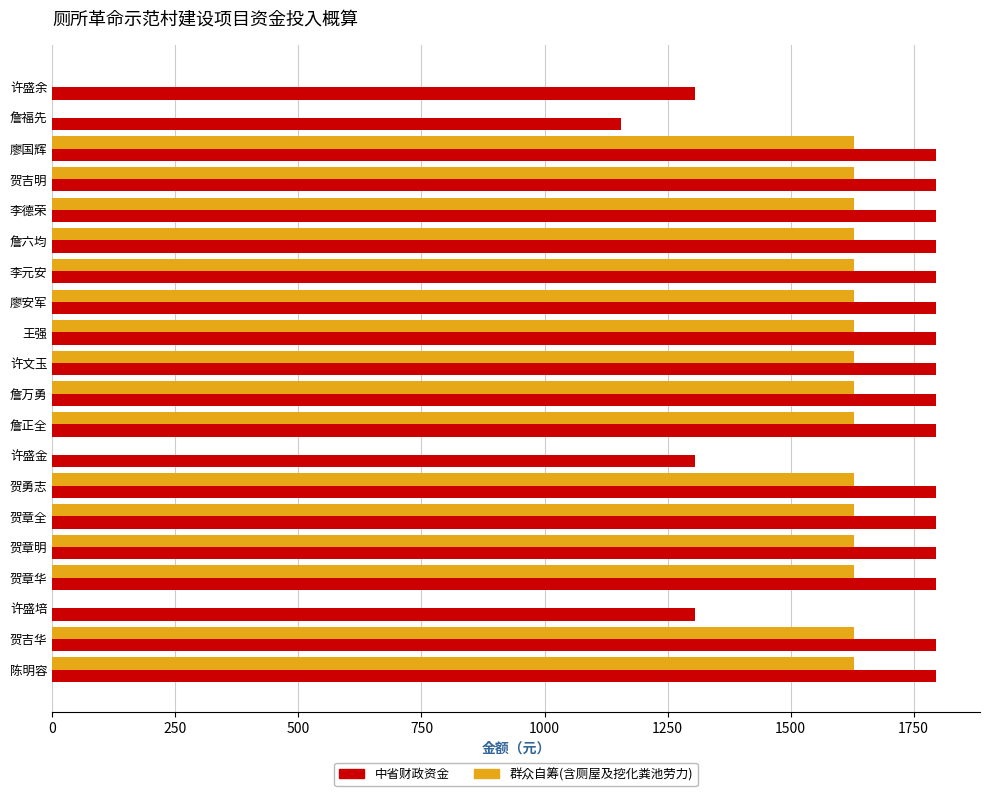

What is the maximum value shown in the chart?

1795